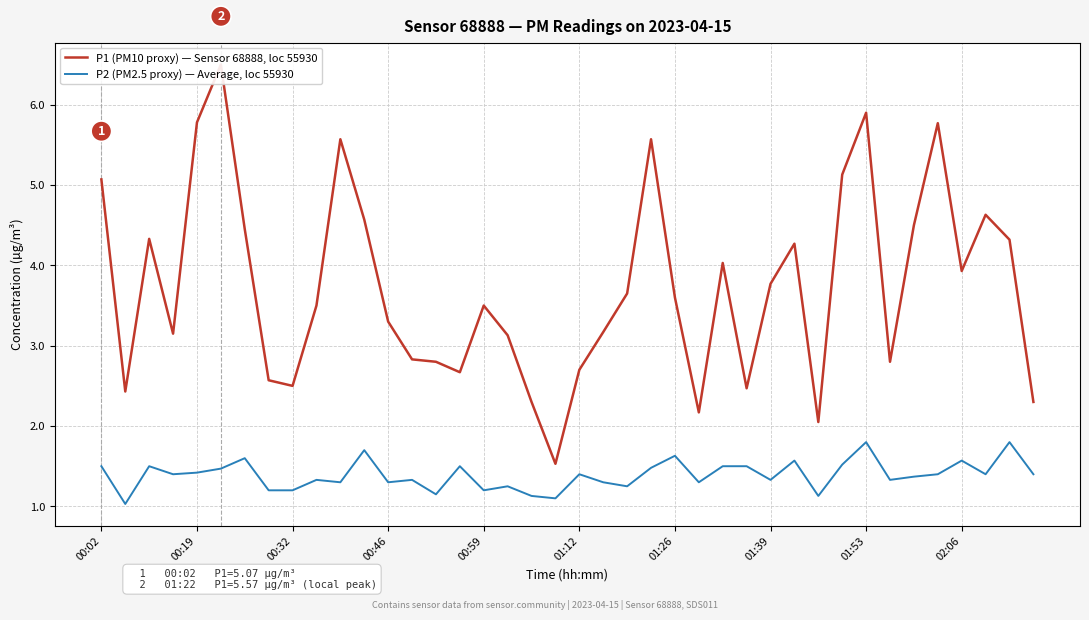

What is the sum of all P2 (PM2.5 proxy) — Average, loc 55930 values?

55.6